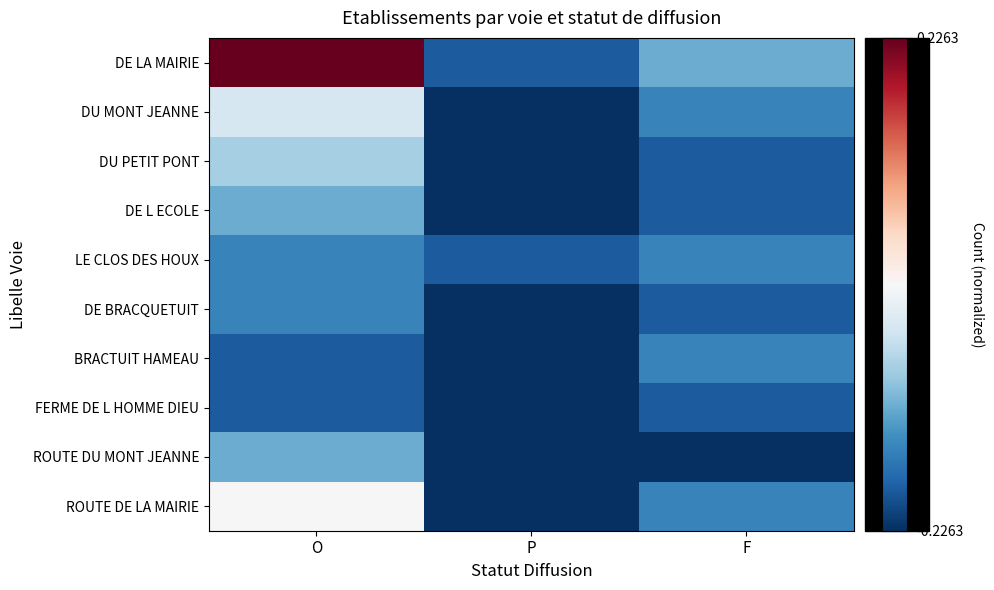

Reading left to right, list all the values displayed in this chart.

DE LA MAIRIE: O=0.2	P=-0.2	F=-0.1
DU MONT JEANNE: O=-0.0	P=-0.2	F=-0.2
DU PETIT PONT: O=-0.1	P=-0.2	F=-0.2
DE L ECOLE: O=-0.1	P=-0.2	F=-0.2
LE CLOS DES HOUX: O=-0.2	P=-0.2	F=-0.2
DE BRACQUETUIT: O=-0.2	P=-0.2	F=-0.2
BRACTUIT HAMEAU: O=-0.2	P=-0.2	F=-0.2
FERME DE L HOMME DIEU: O=-0.2	P=-0.2	F=-0.2
ROUTE DU MONT JEANNE: O=-0.1	P=-0.2	F=-0.2
ROUTE DE LA MAIRIE: O=0.0	P=-0.2	F=-0.2